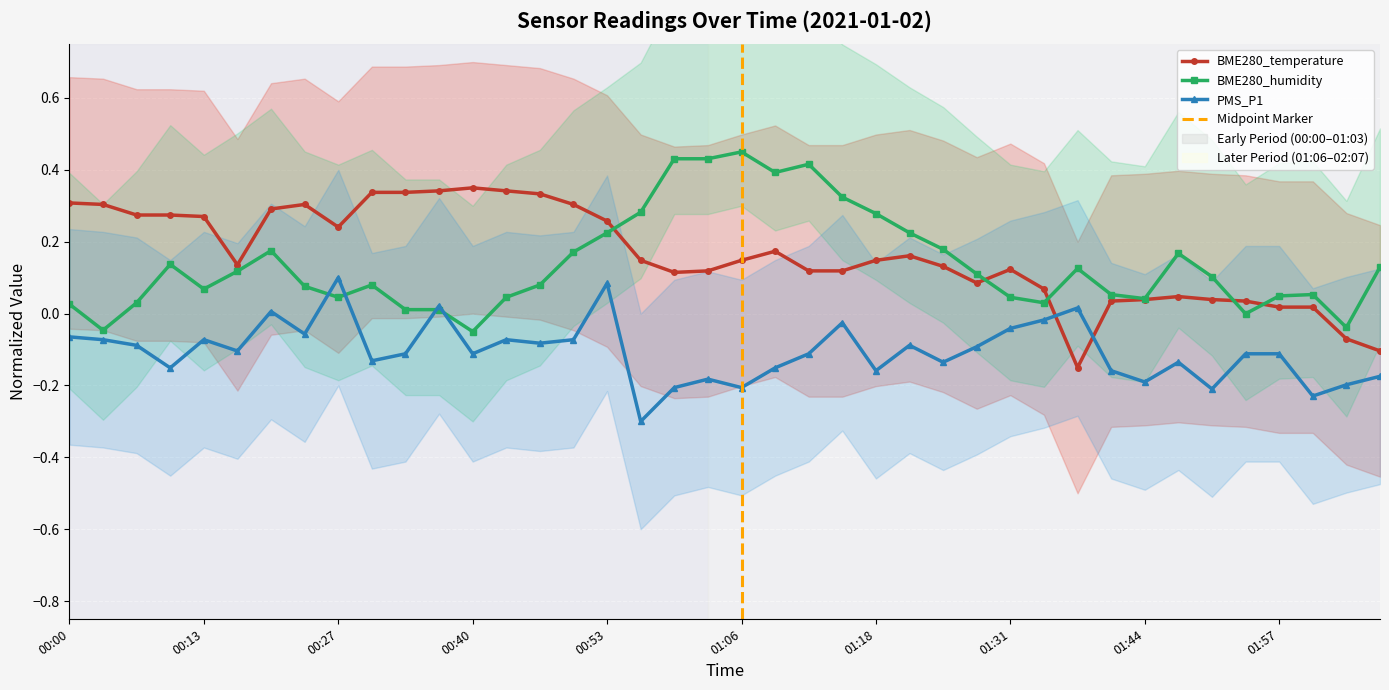

The PMS_P1 series shows -0.2 at 02:00. True or false?

True